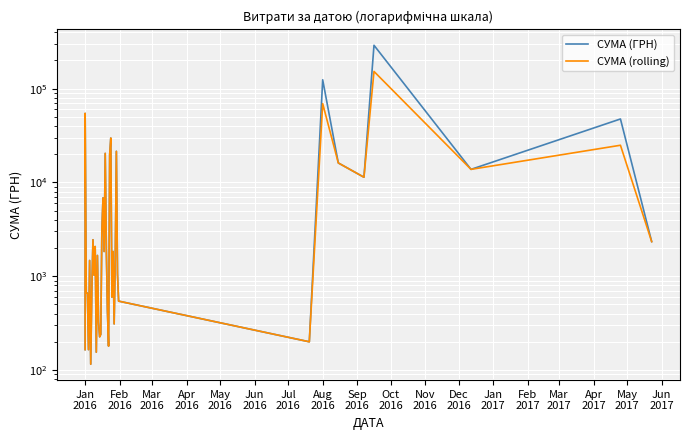

What is the maximum value for СУМА (rolling)?

152634.8